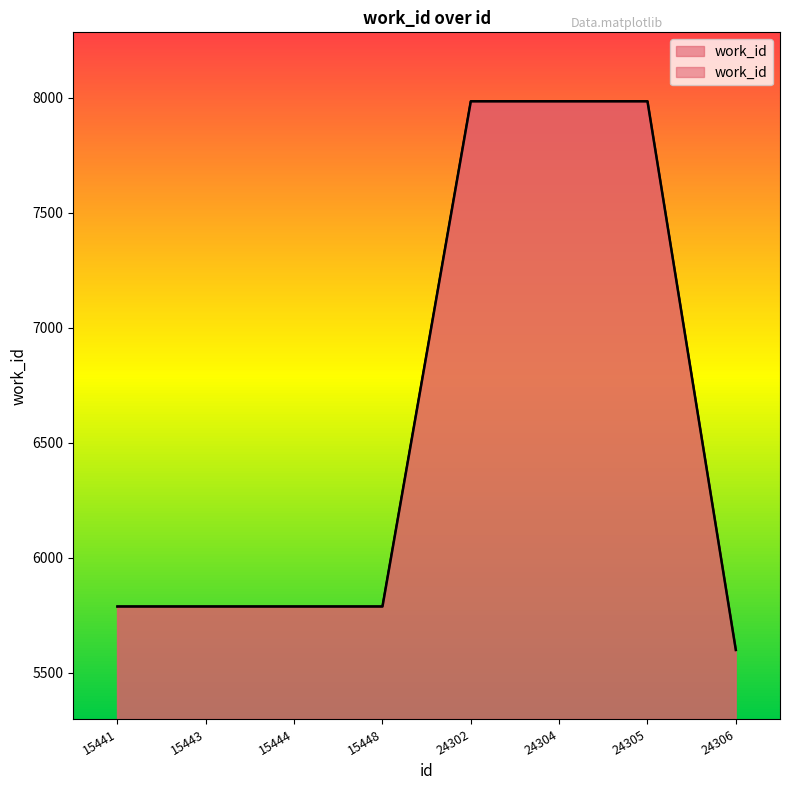

What is the value of the 2nd point from the left?

5787